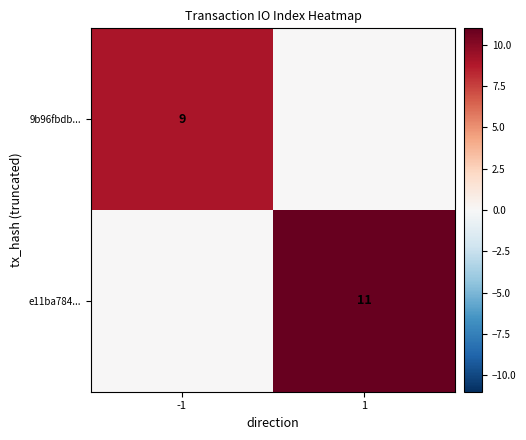

Is it true that 9b96fbdb... equals 9 at -1?

True